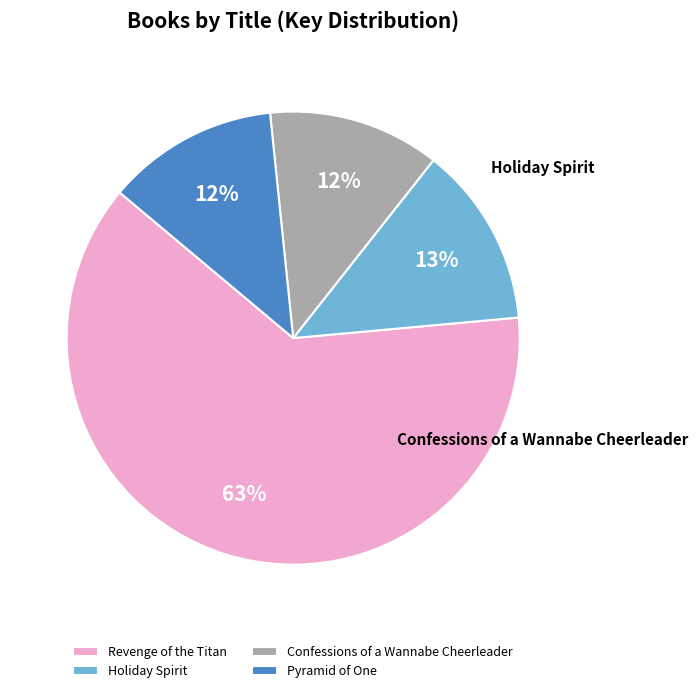

Approximately how many times larger is the value at Confessions of a Wannabe Cheerleader compared to Pyramid of One?

1.0